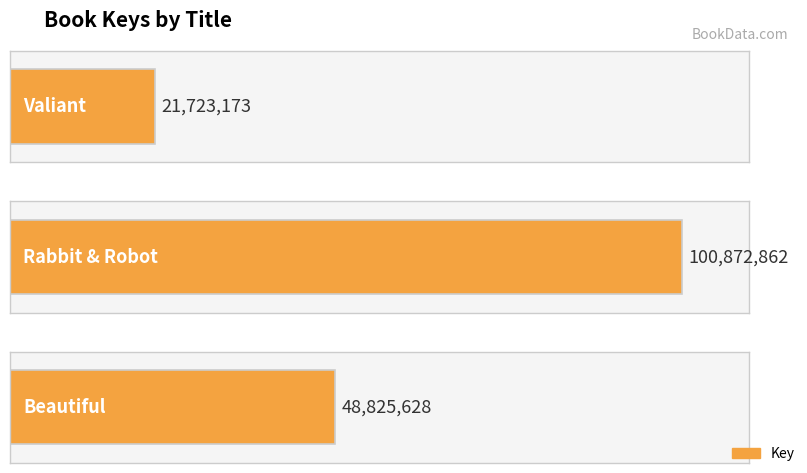

True or false: the data shows 21723173 at Valiant.

True